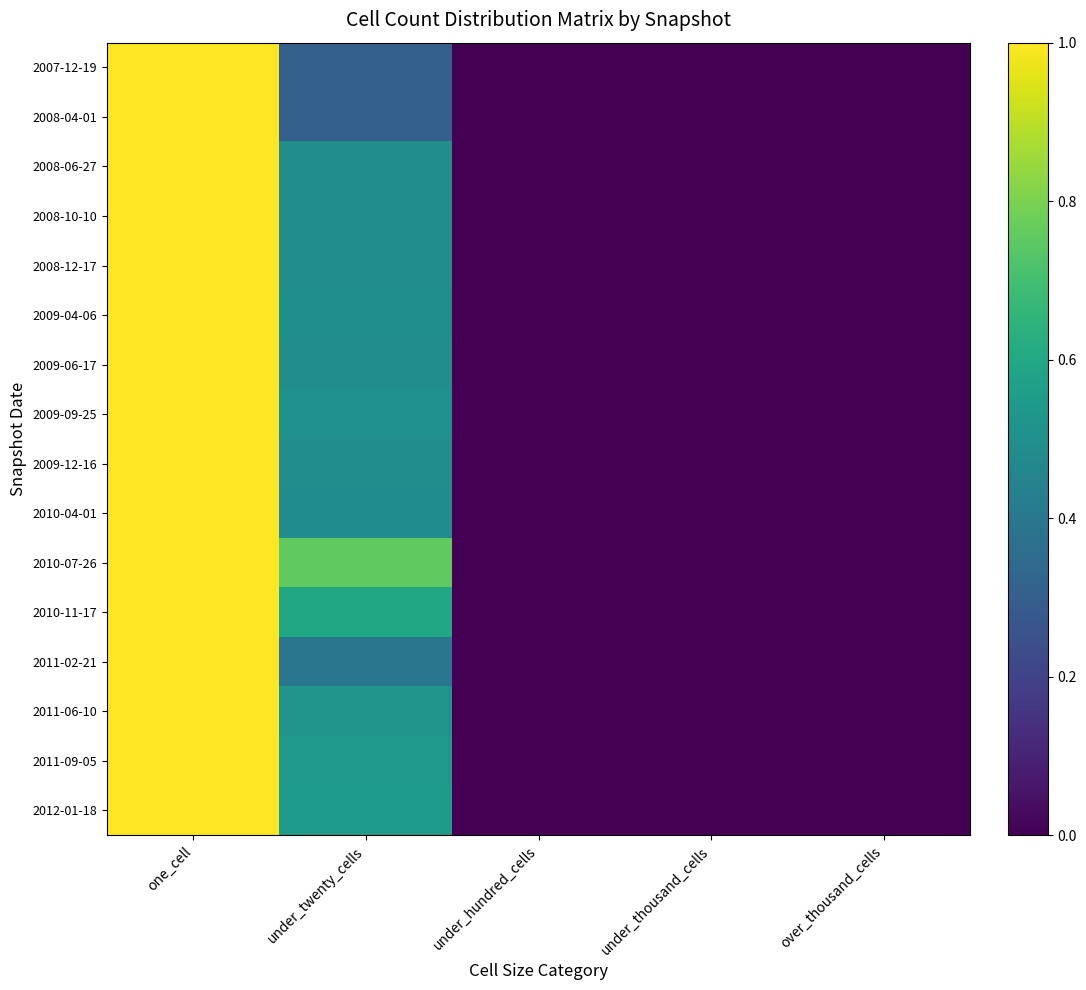

List the series in order of their peak value, lowest first.

2010-07-26, 2007-12-19, 2008-04-01, 2010-11-17, 2009-04-06, 2008-06-27, 2009-06-17, 2008-12-17, 2008-10-10, 2009-09-25, 2009-12-16, 2010-04-01, 2011-02-21, 2012-01-18, 2011-09-05, 2011-06-10